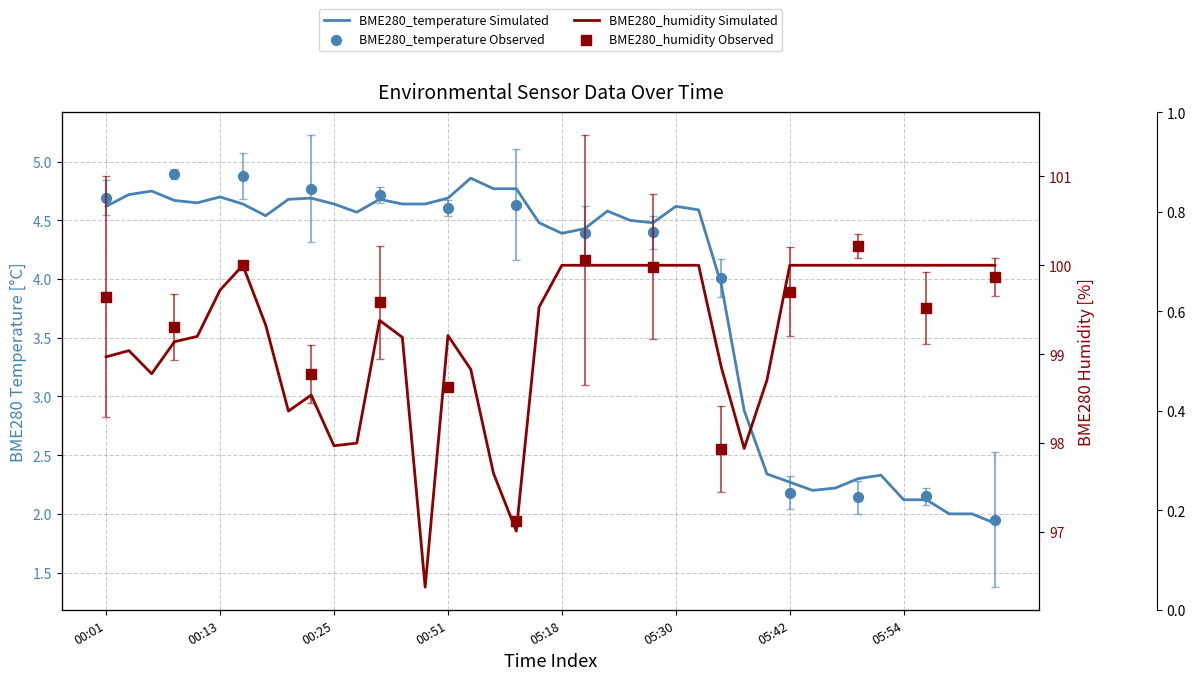

At how many categories does at least one series exceed 91?

40